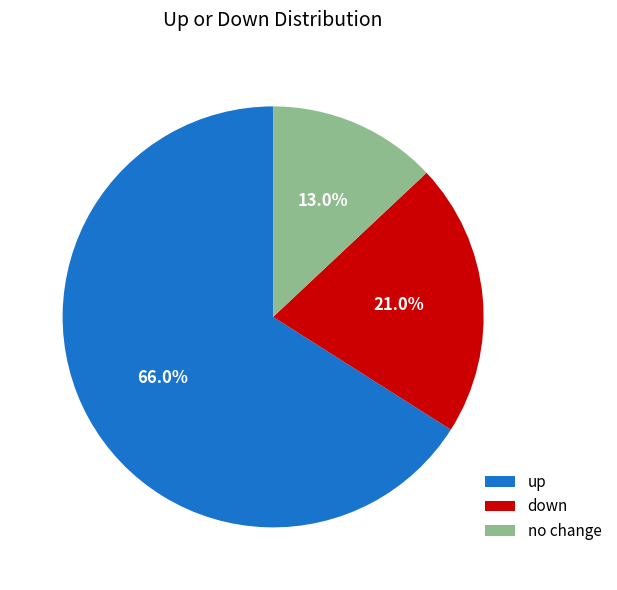

What is the largest slice in the pie chart?

up